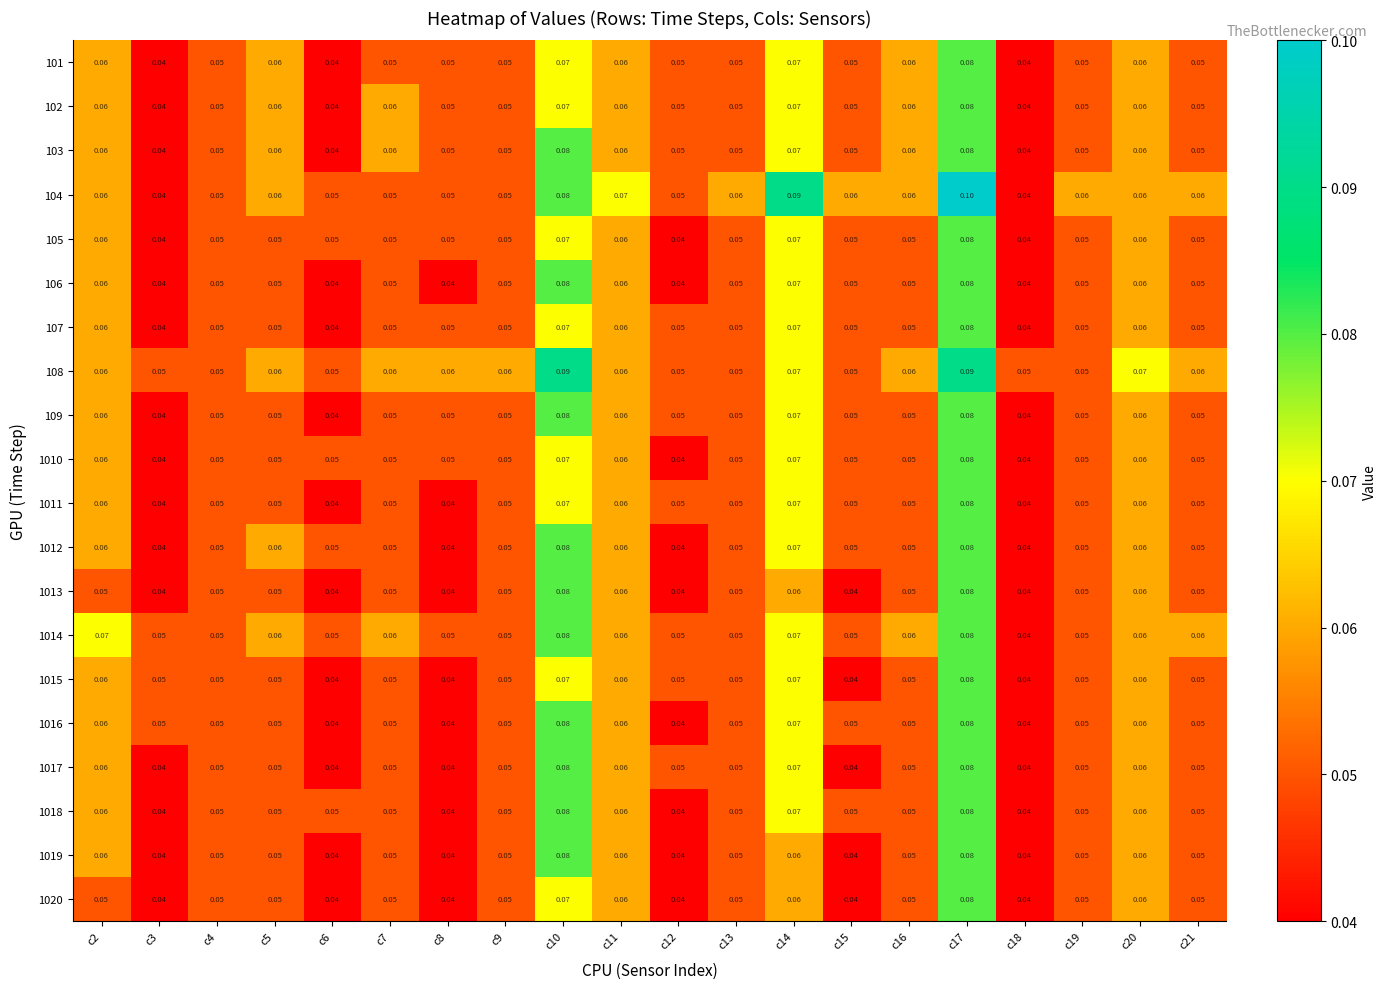

Is the value of 105 at c5 greater than the value of 1019 at c20?

No